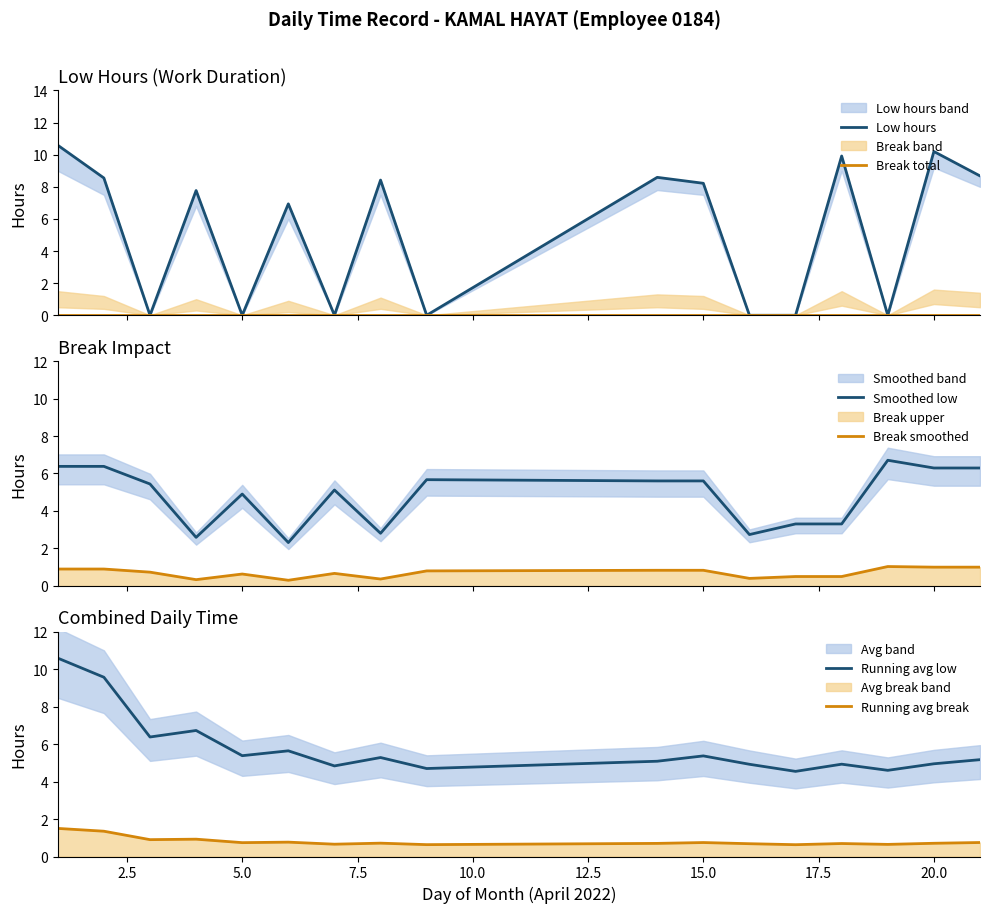

What is the minimum value for Break smoothed?

0.3